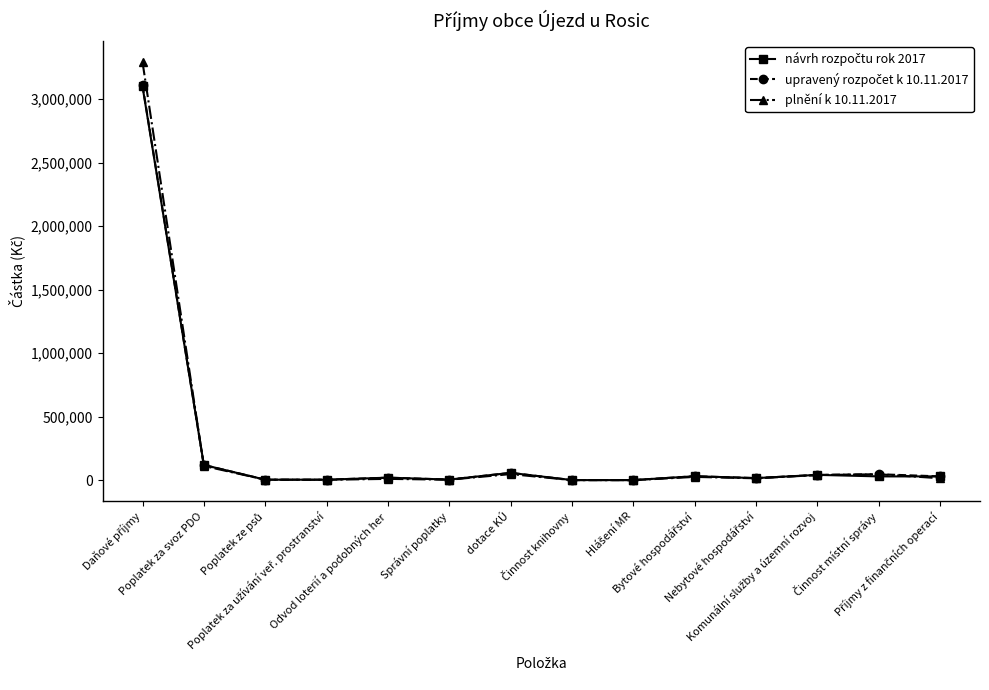

Which series has the widest spread of values?

plnění k 10.11.2017